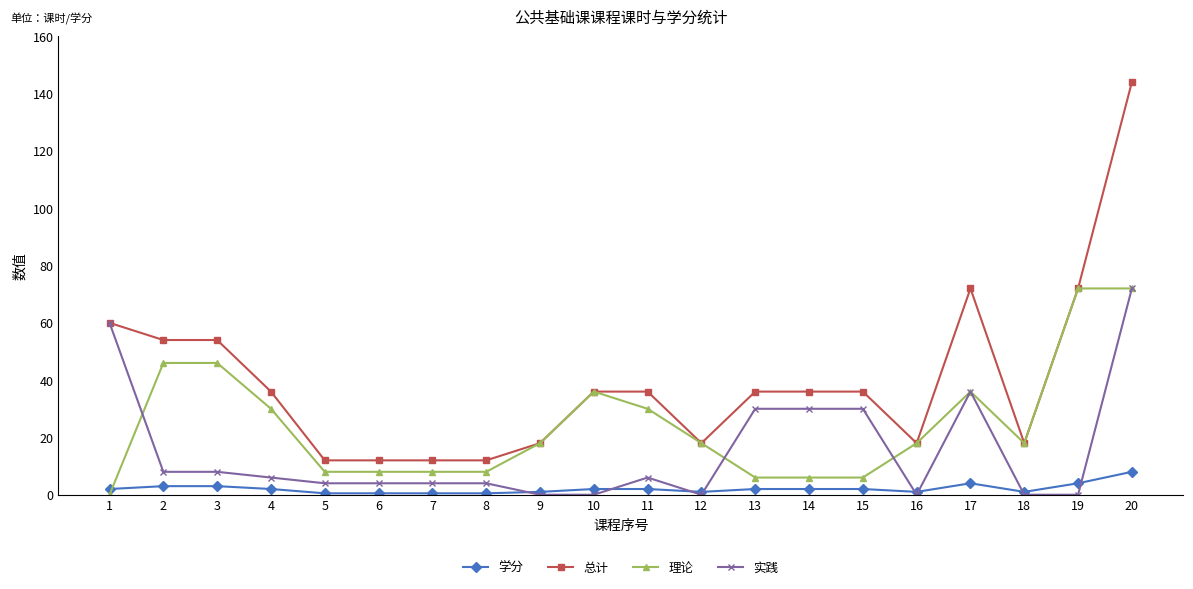

What is the difference between the 理论 values at 6 and 18?

10.0